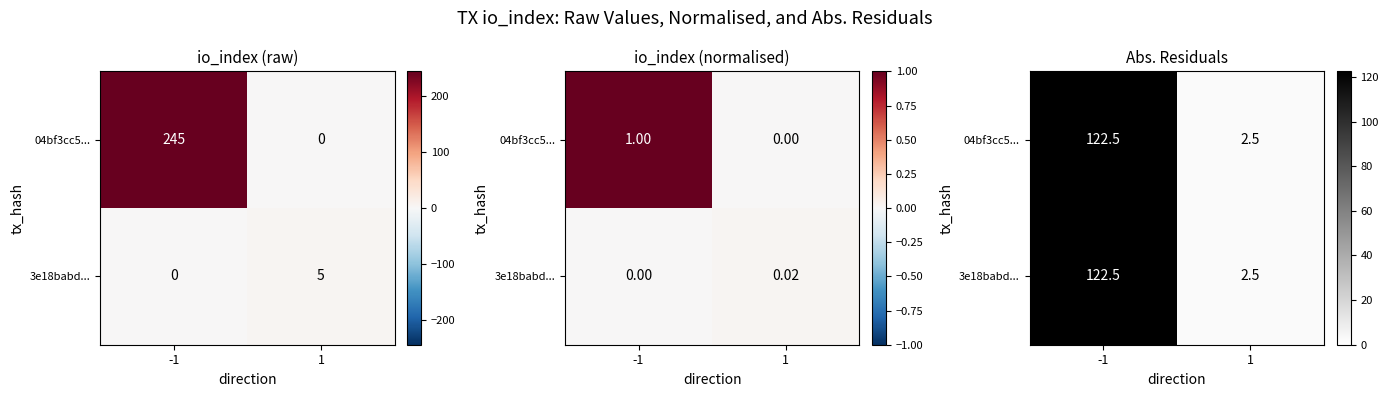

Is it true that 04bf3cc5... equals 46.7 at -1?

False